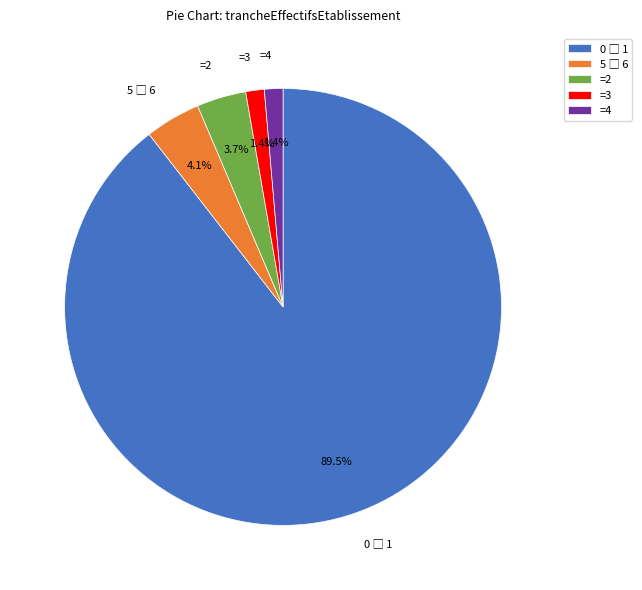

Does any single category account for the majority?

Yes